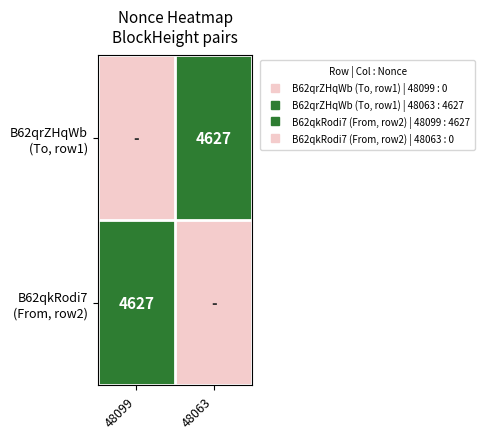

Is the value of B62qrZHqWb (To, row1) at 48063 greater than the value of B62qkRodi7 (From, row2) at 48099?

No